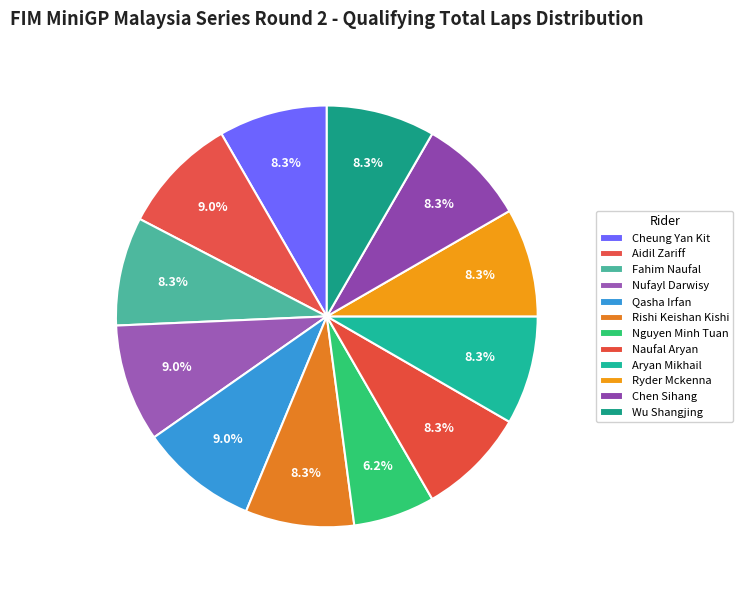

Is it true that Nufayl Darwisy is 20% of the pie?

False